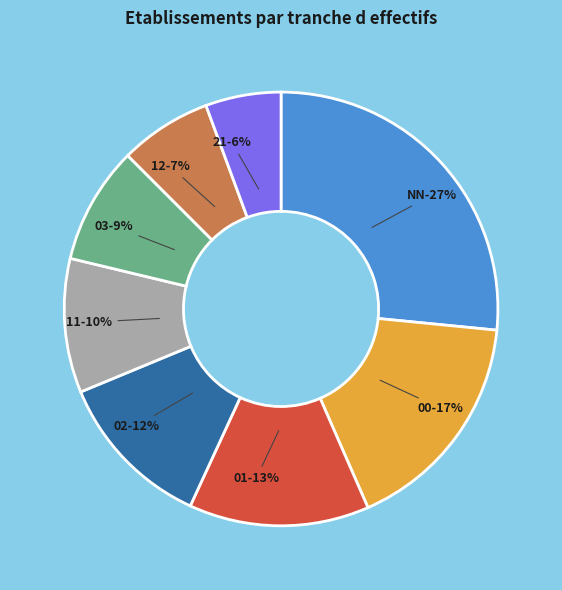

To the nearest percent, what portion does 00 represent?

17%